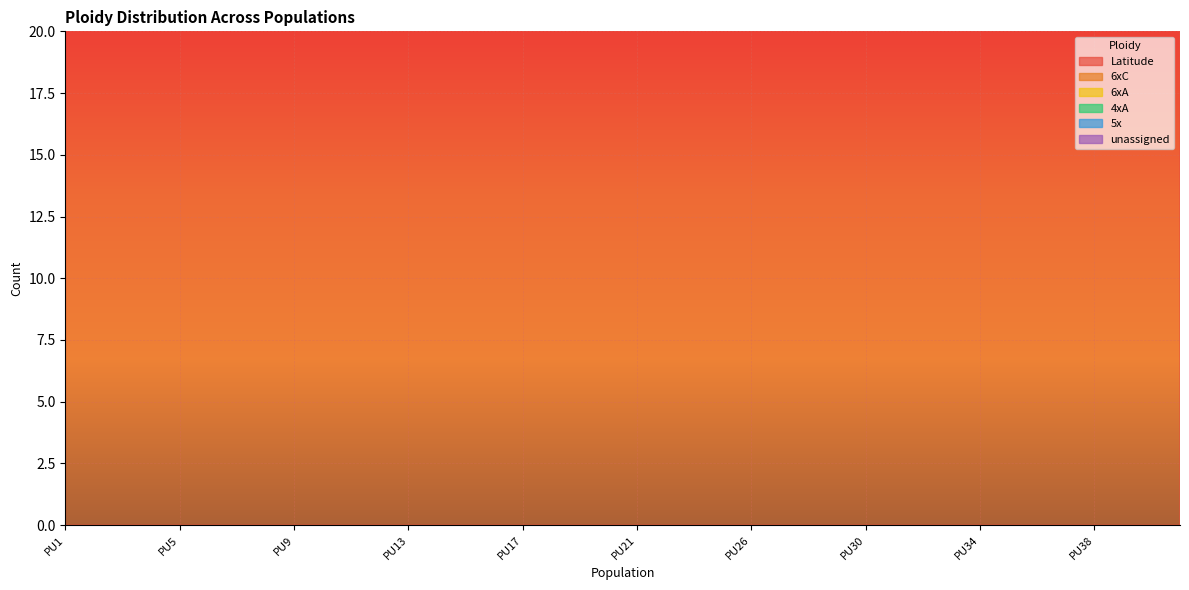

What are all the series names shown in the legend?

Latitude, 6xC, 6xA, 4xA, 5x, unassigned